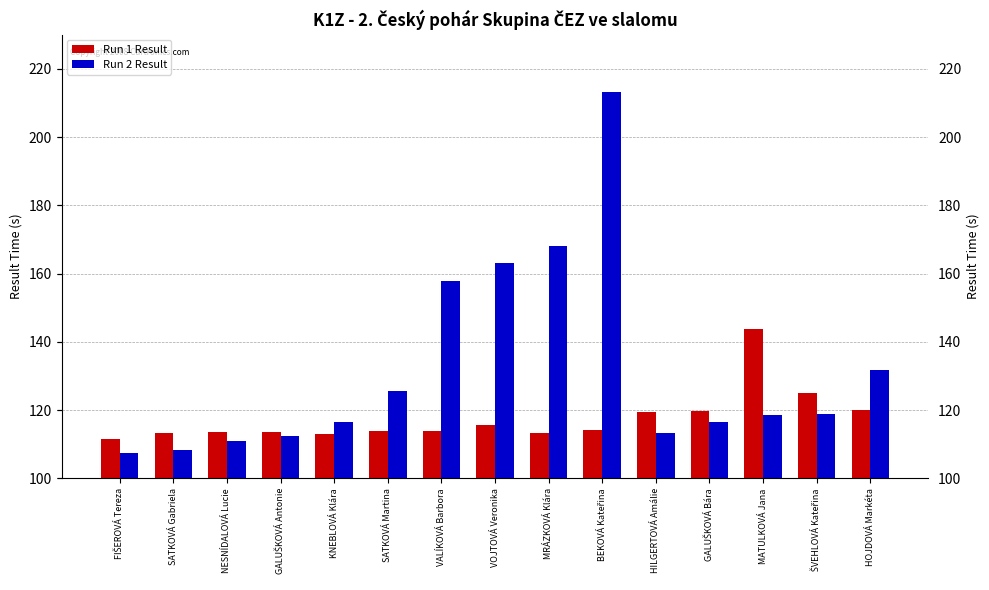

Where does the Run 2 Result series first go above 118?

SATKOVÁ Martina